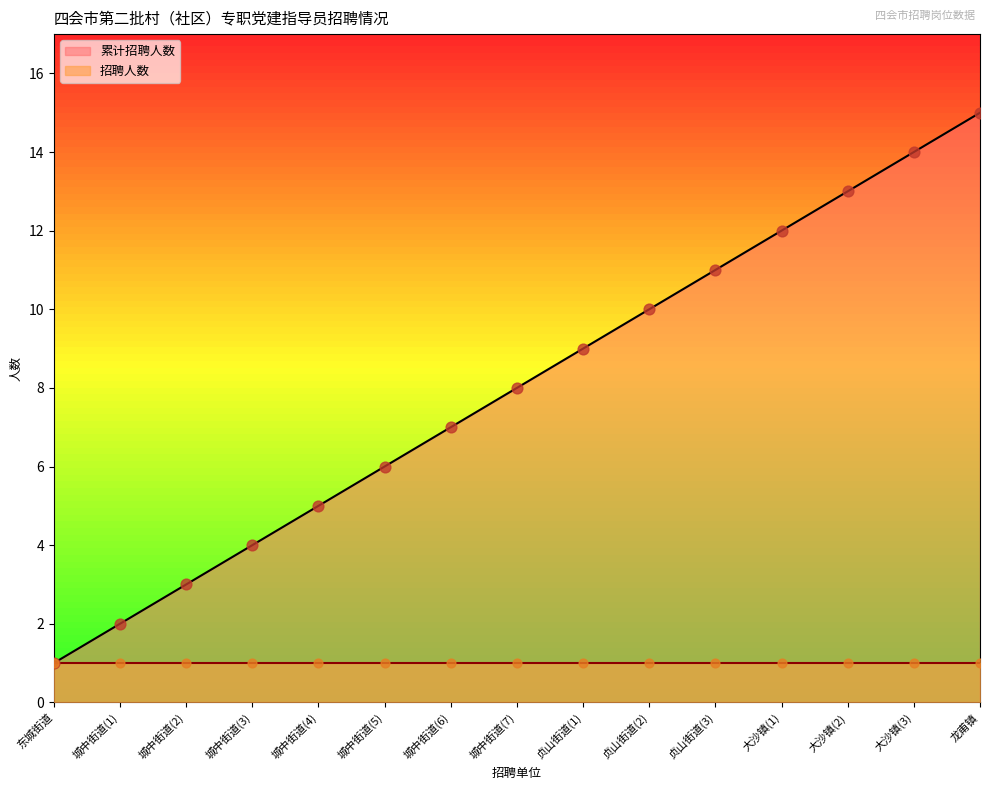

What is the ratio of the value at 城中街道(6) to the value at 东城街道?

7.0